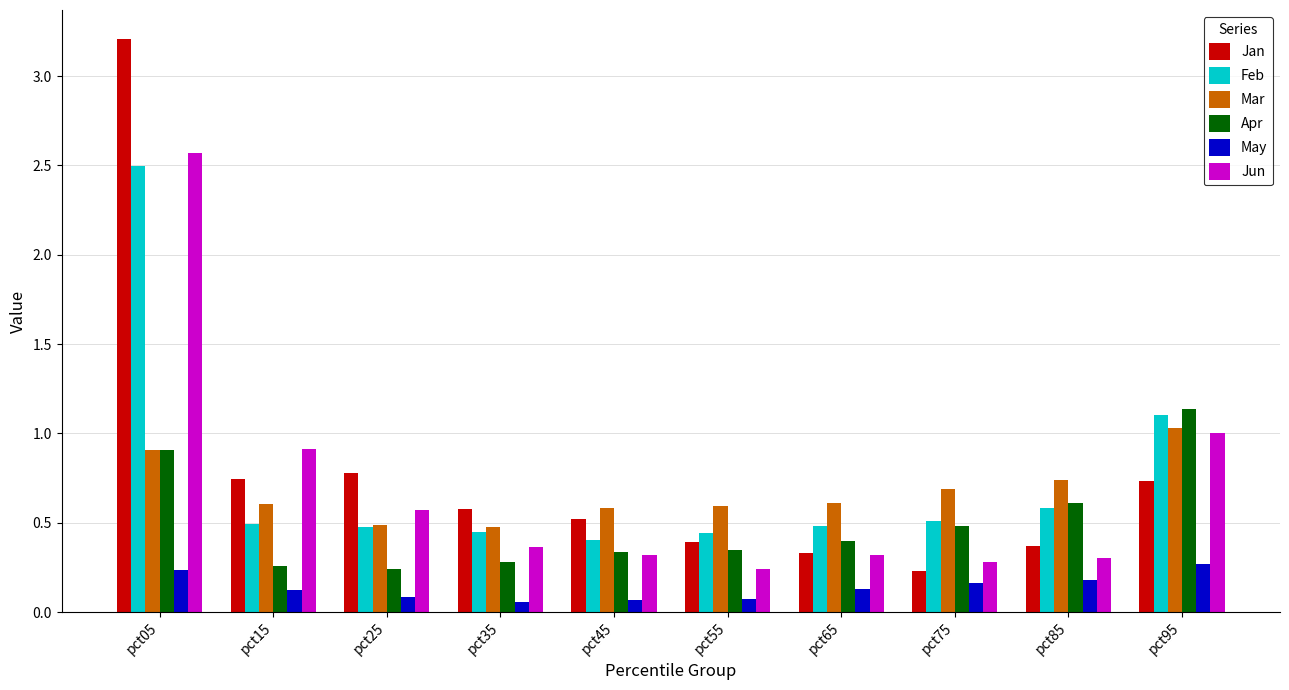

At which category does the chart reach its peak across all series?

pct05